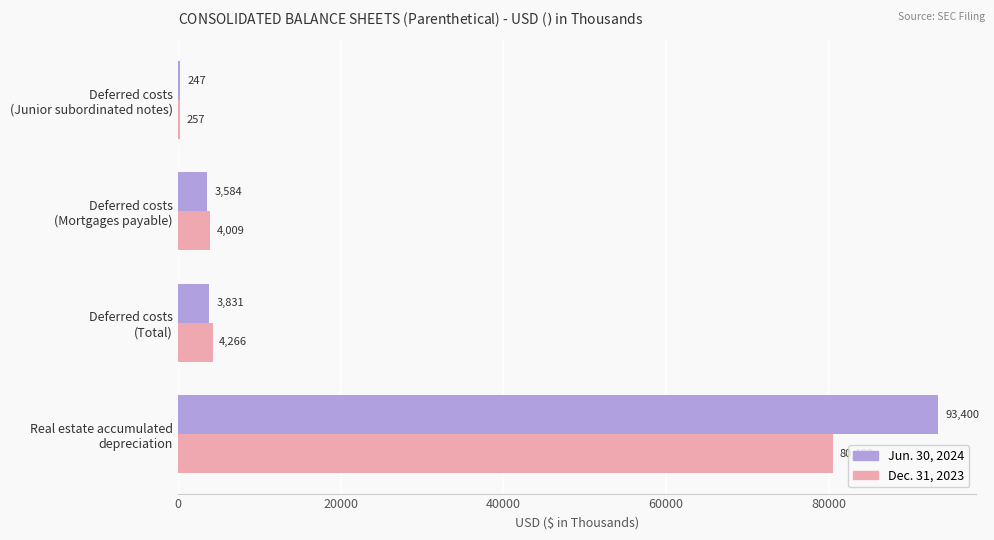

Which series has the largest total across all categories?

Jun. 30, 2024